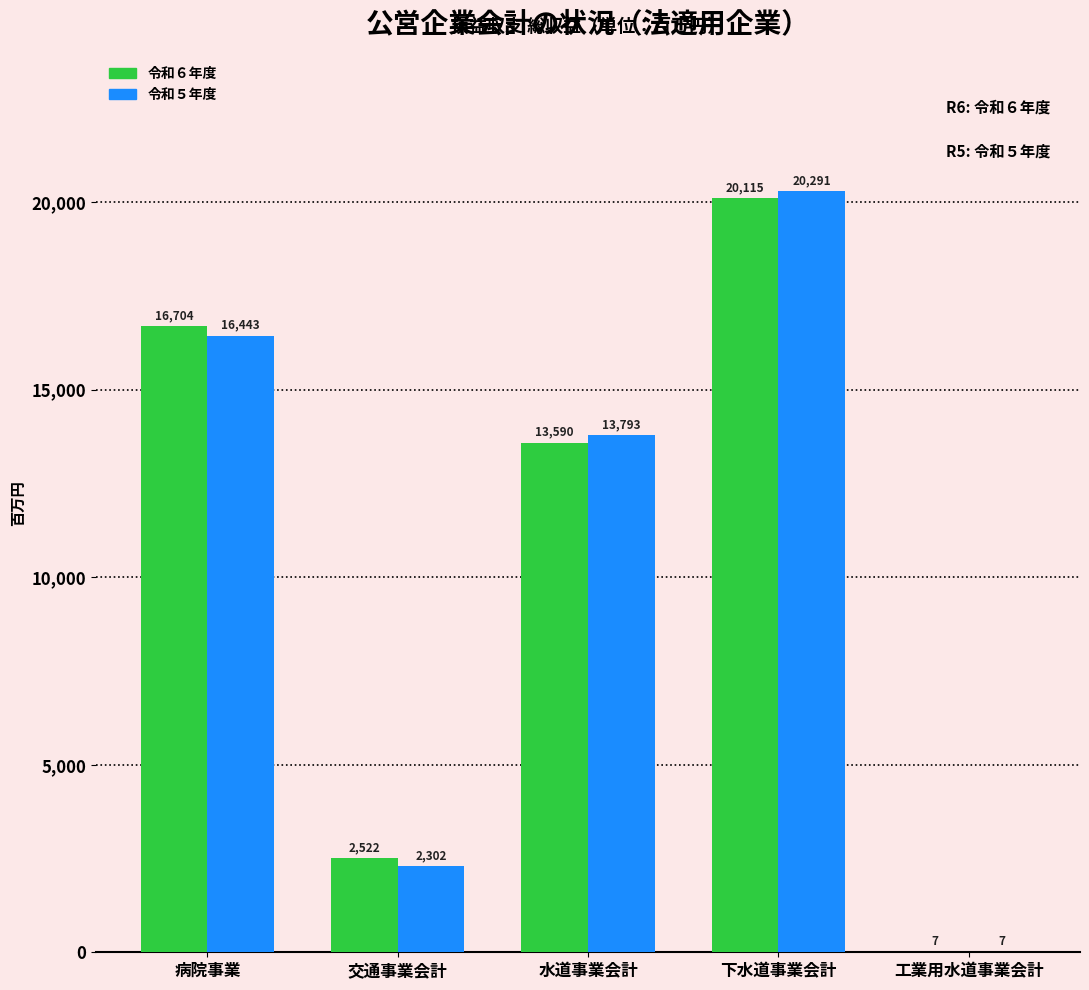

Reading right to left, transcribe all the data shown in this chart.

令和６年度: 工業用水道事業会計=7	下水道事業会計=20115	水道事業会計=13590	交通事業会計=2522	病院事業=16704
令和５年度: 工業用水道事業会計=7	下水道事業会計=20291	水道事業会計=13793	交通事業会計=2302	病院事業=16443